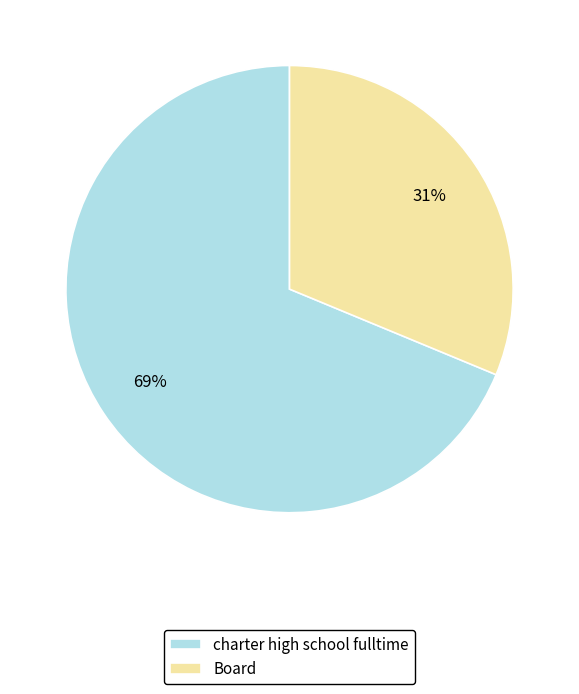

Which slice is the smallest?

Board